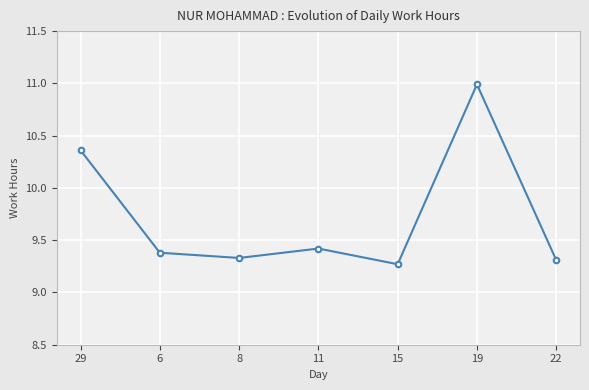

True or false: the data has more than 2 interior local peaks.

False